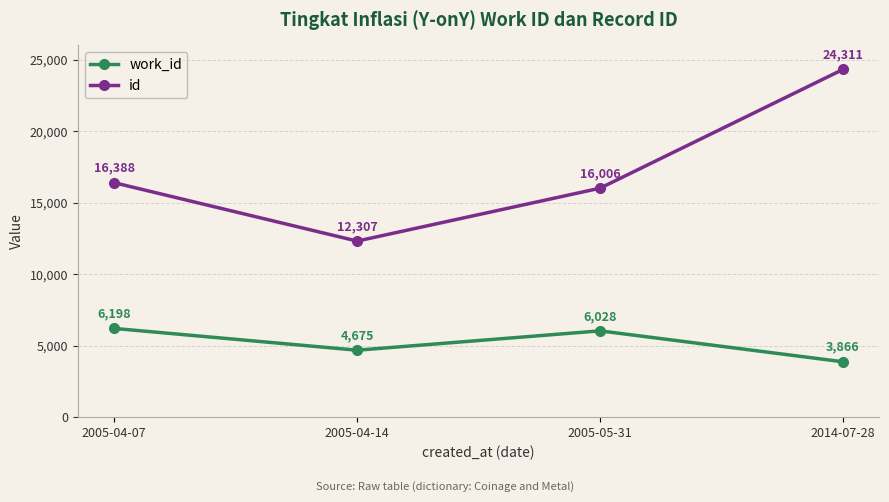

True or false: work_id has more than 0 interior local peaks.

True